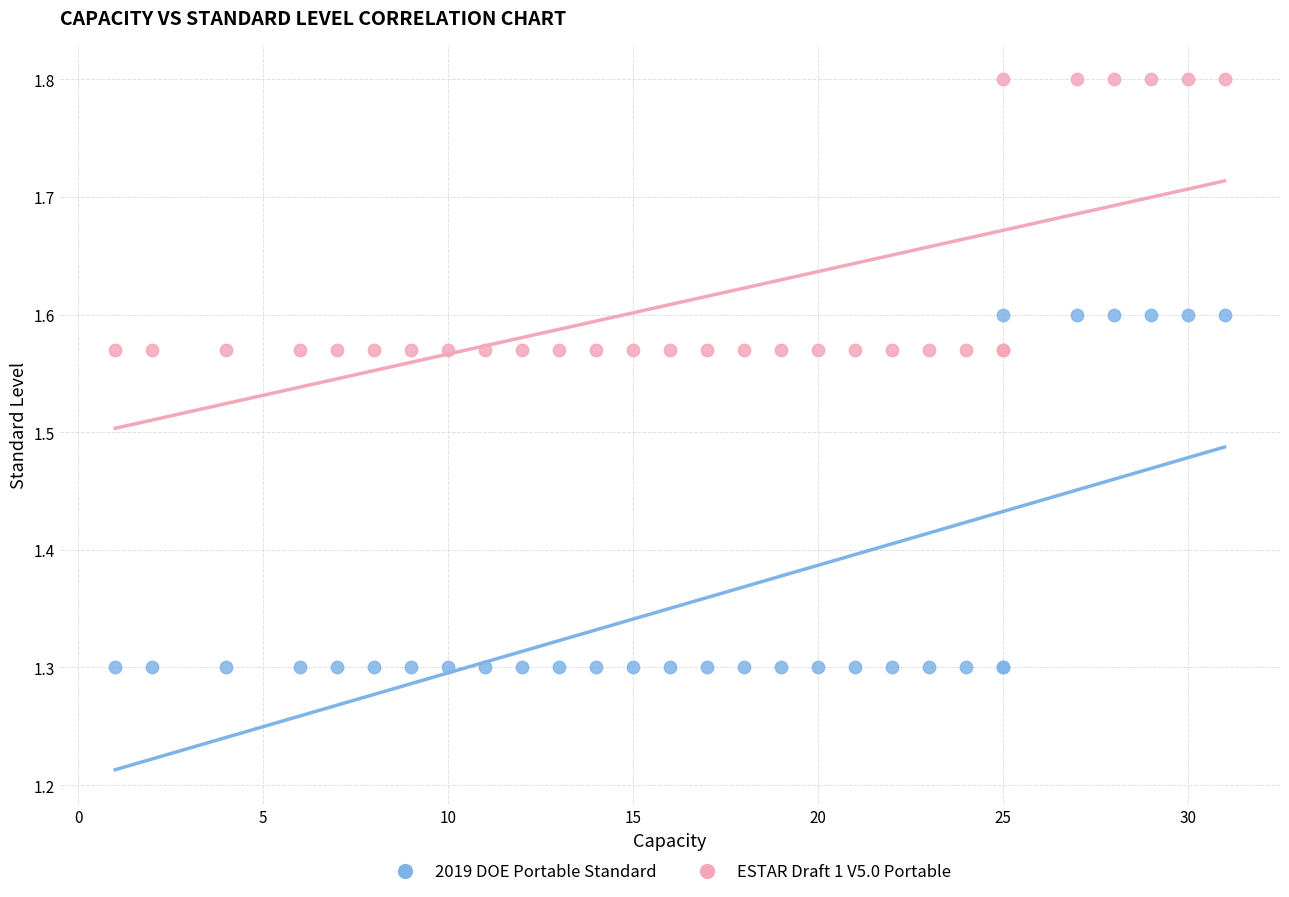

What is the X range (max minus min) for the scatter plot?

30.0